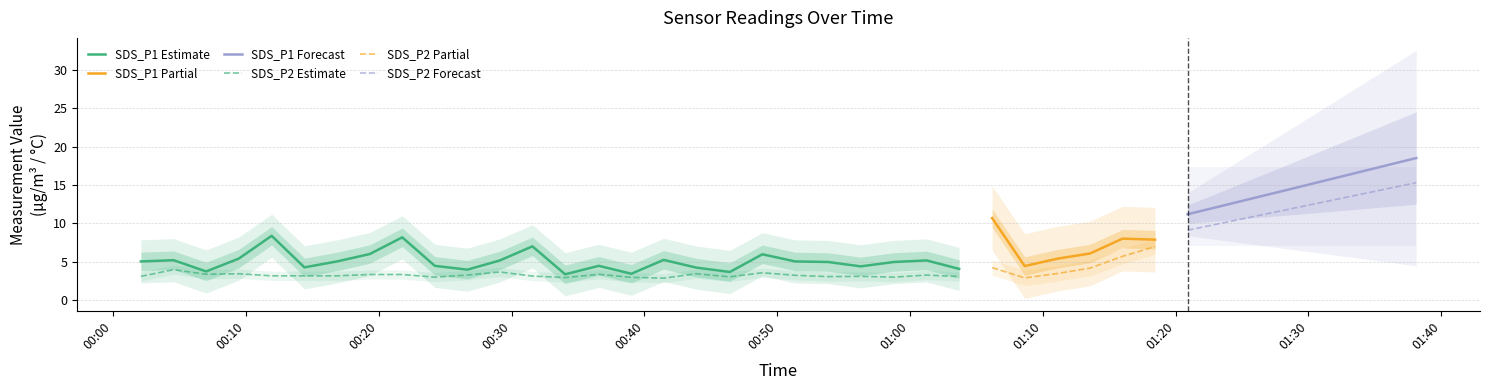

What is the maximum value for SDS_P1 Estimate?

8.4